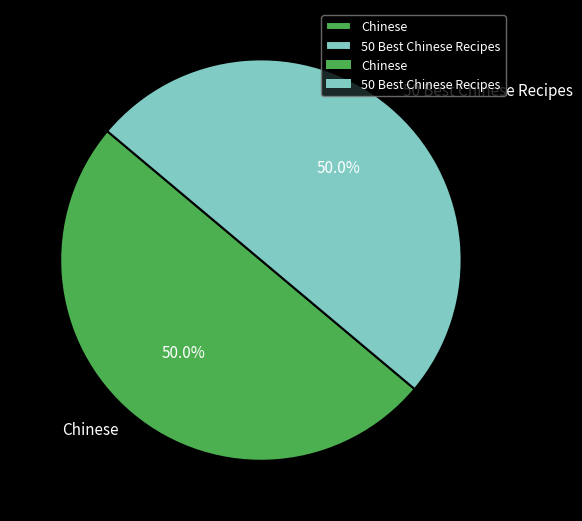

To the nearest percent, what percentage of the pie is 50 Best Chinese Recipes?

50%